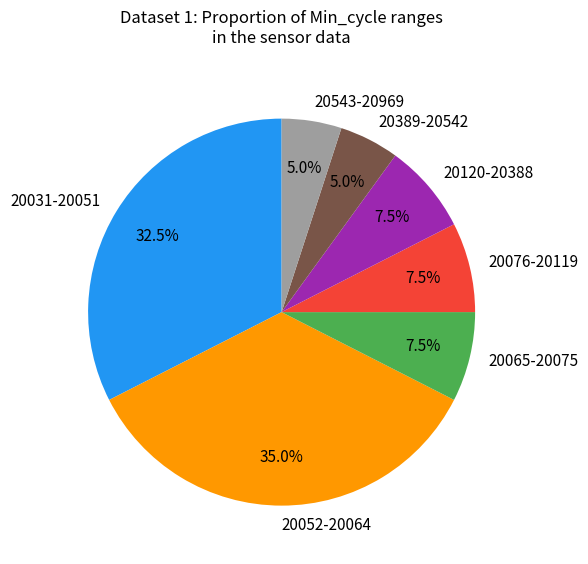

What is the largest slice in the pie chart?

20052-20064